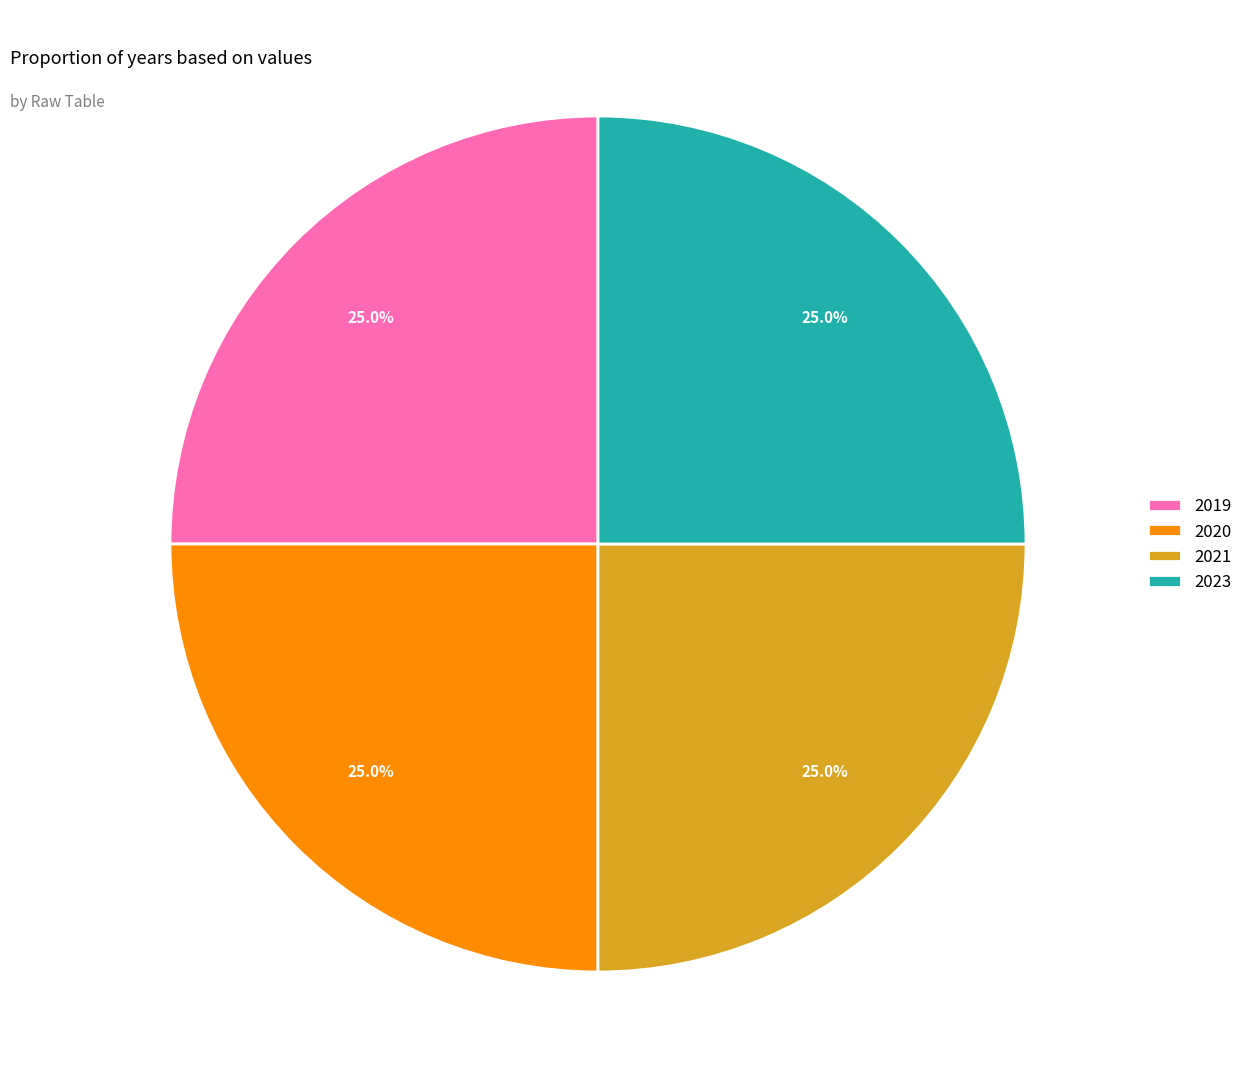

Does any single category account for the majority?

No